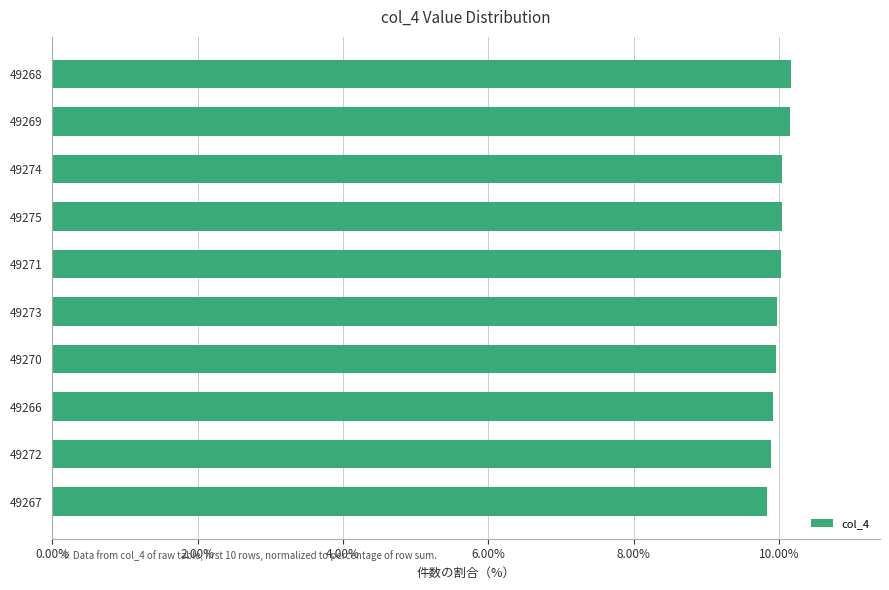

What is the maximum value shown in the chart?

10.2